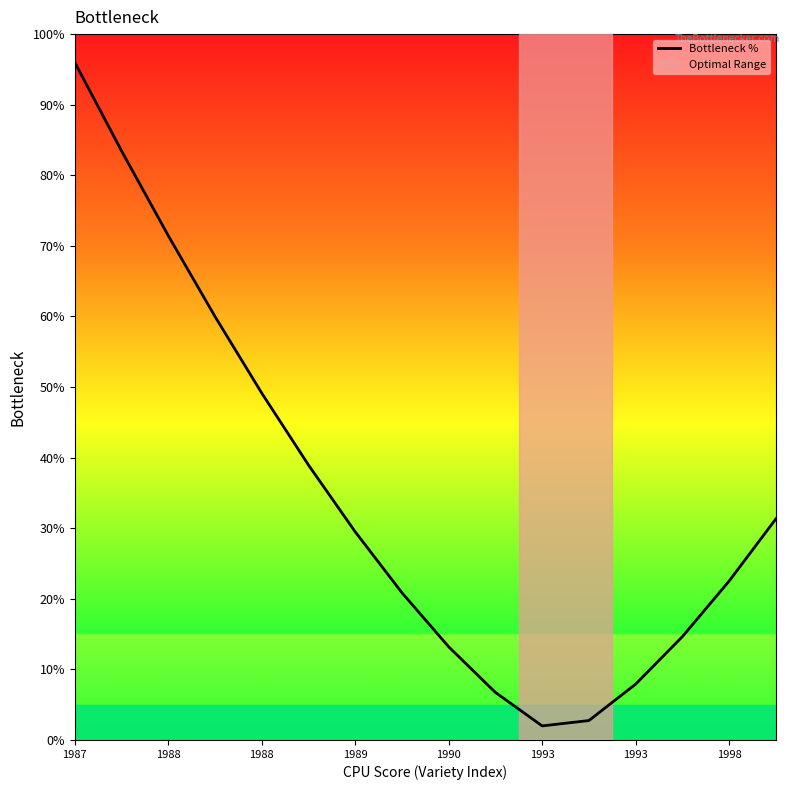

What is the difference between the maximum and minimum values?

94.0